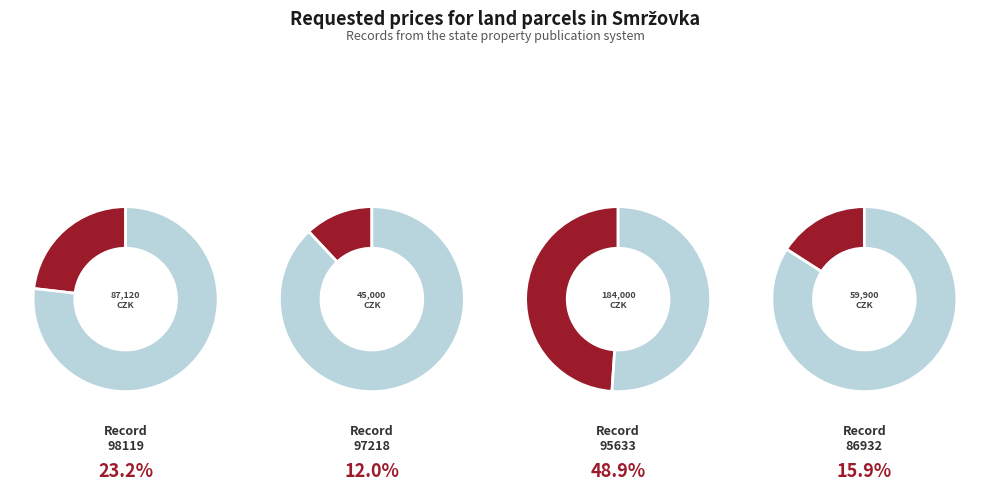

Approximately how many times larger is the value at 98119 compared to 86932?

1.5